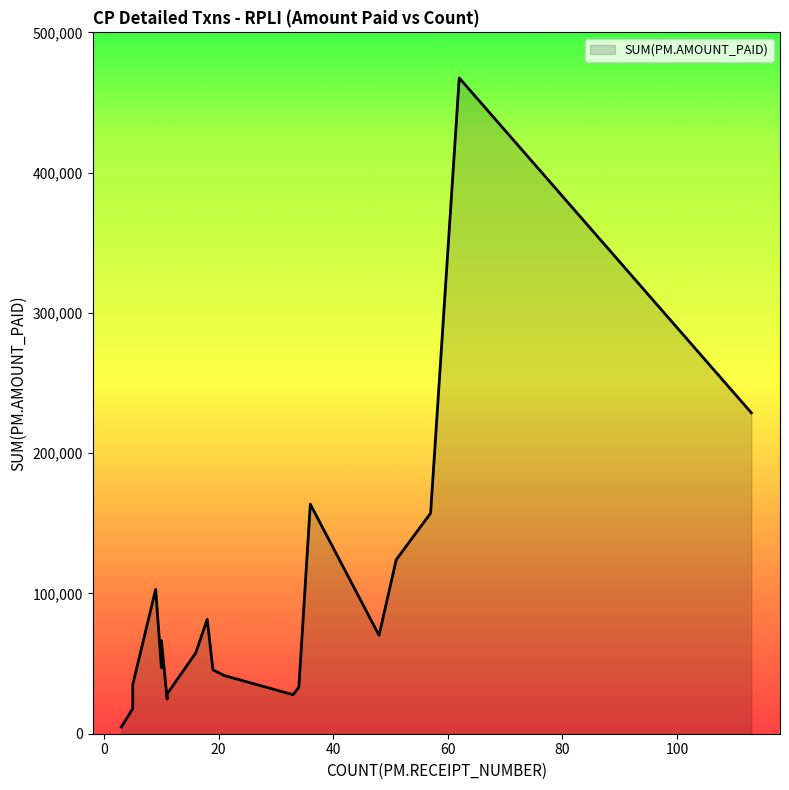

Reading right to left, what are all the values shown in this chart?

33=27812	57=157225	9=102890	11=24656	11=28381	51=124082	48=70141	10=47091	21=41447	10=66400	18=81504	16=57656	36=163635	19=45571	34=33144	5=35065	62=467517	5=17877	113=228760	3=4836